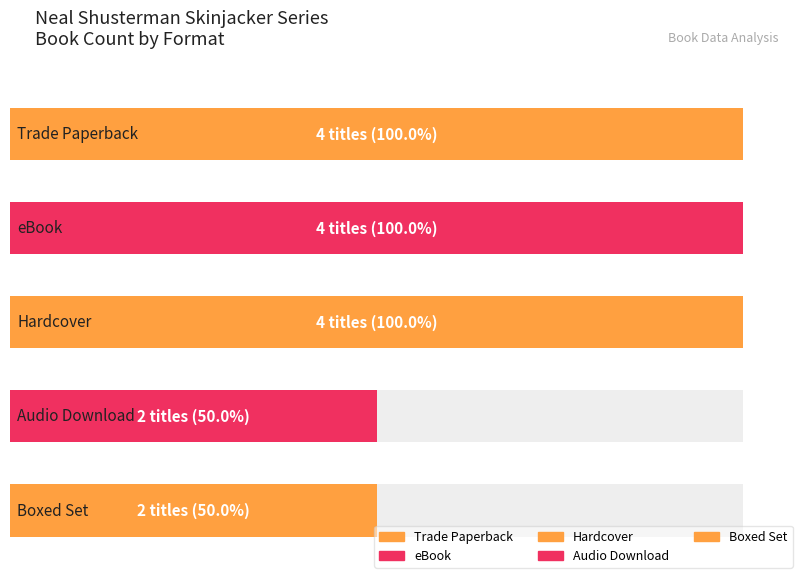

Is it true that the value at eBook is 2?

False